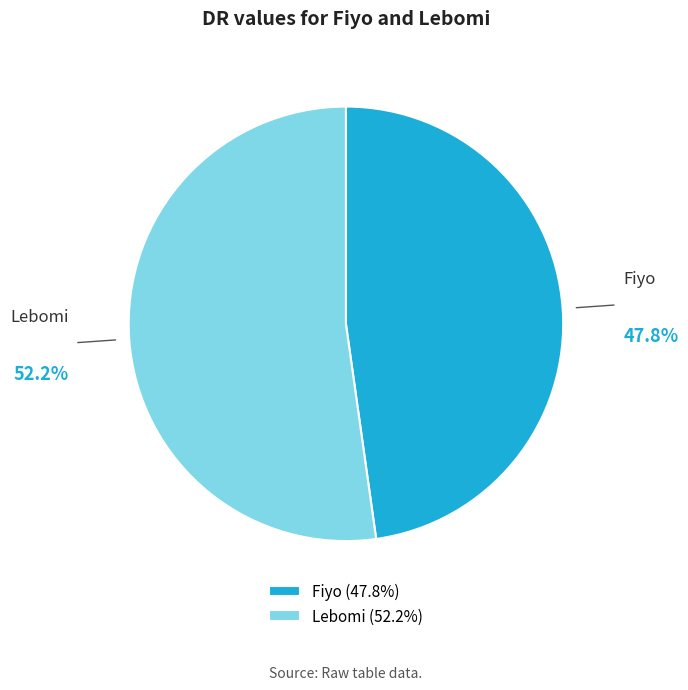

Which category has the smallest portion of the pie?

Fiyo